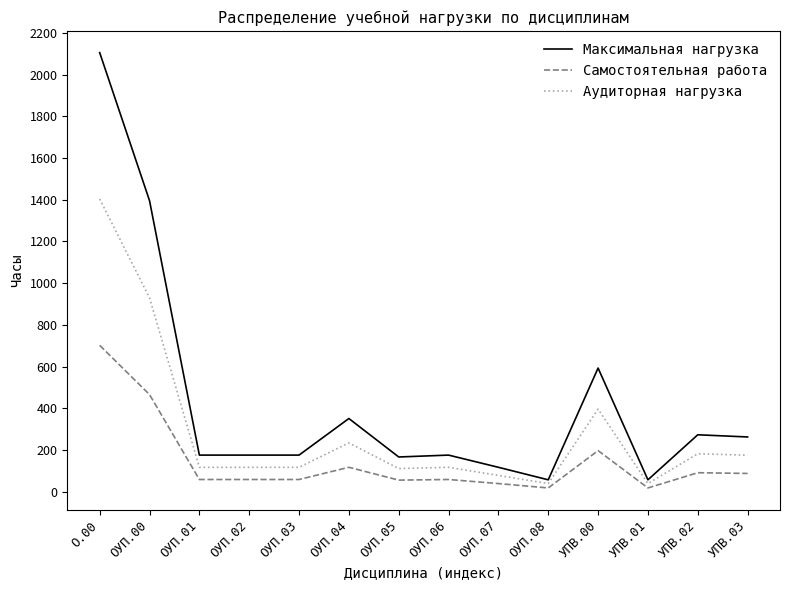

Where is Аудиторная нагрузка nearest to the value 721?

ОУП.00